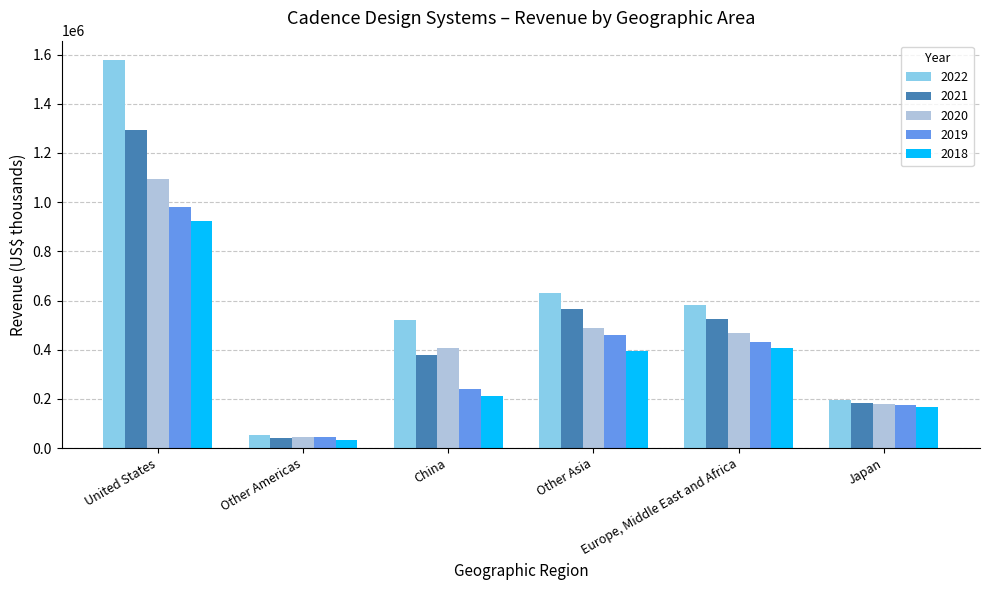

What position from the right is China?

4